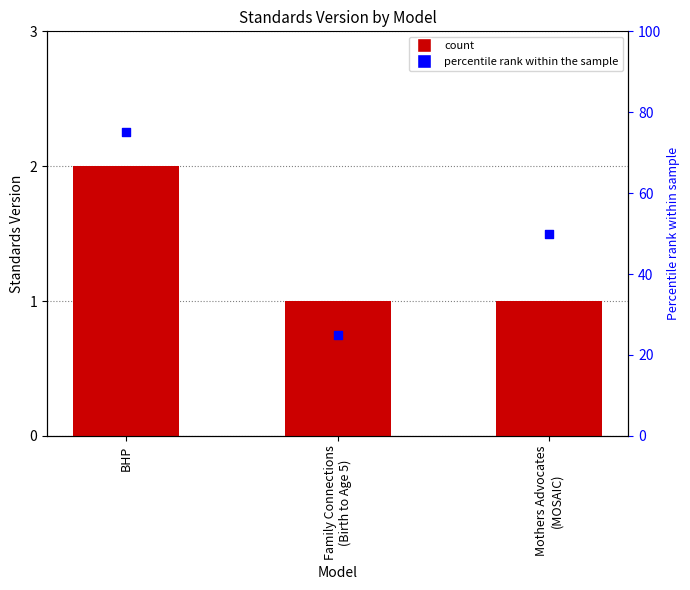

What is the total value across all series at Family Connections
(Birth to Age 5)?

26